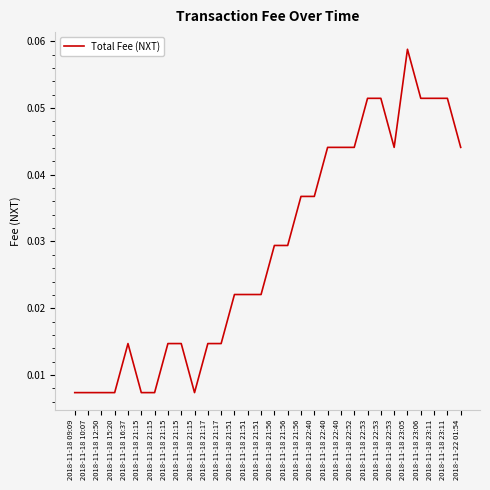

At which category does the data reach its first local peak?

2018-11-18 16:37